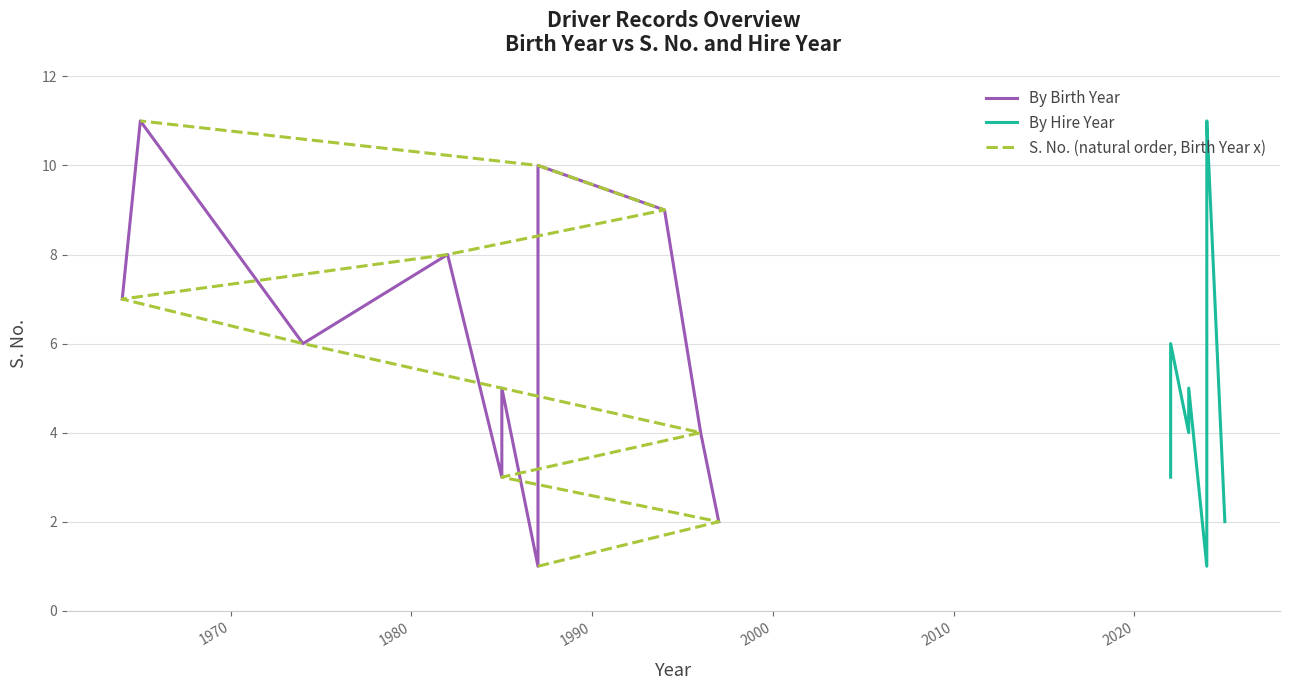

The By Hire Year series shows 10 at 1970. True or false?

False